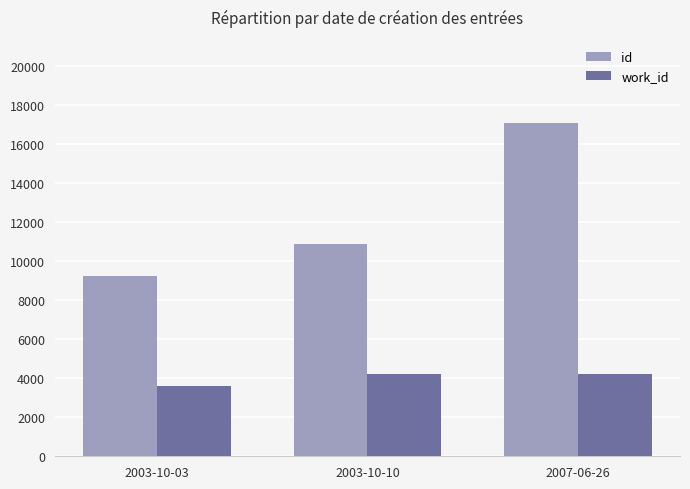

Does the chart contain any negative values?

No